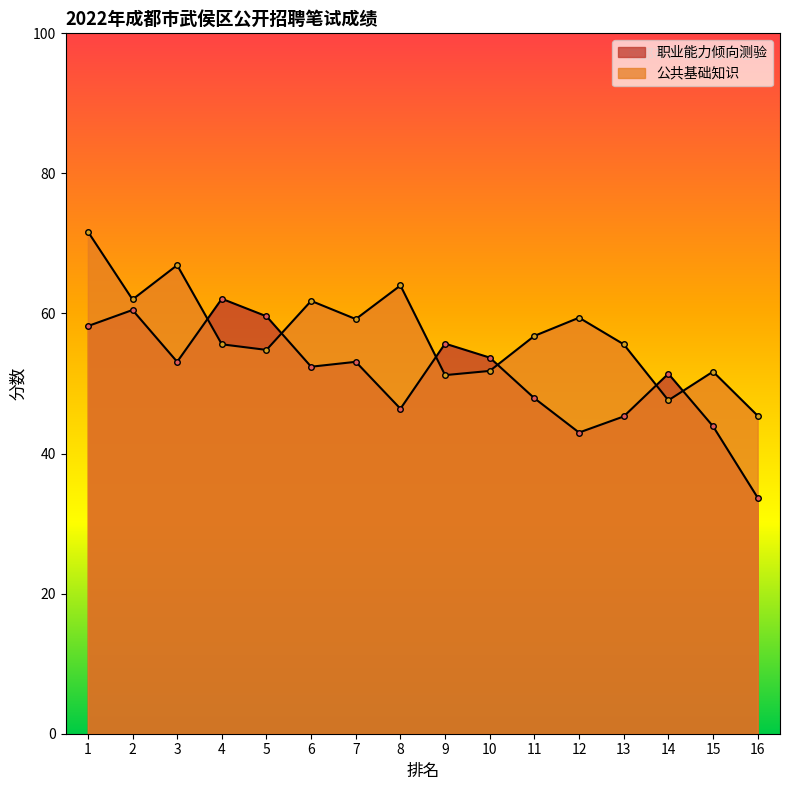

Where is 职业能力倾向测验 nearest to the value 47?

8